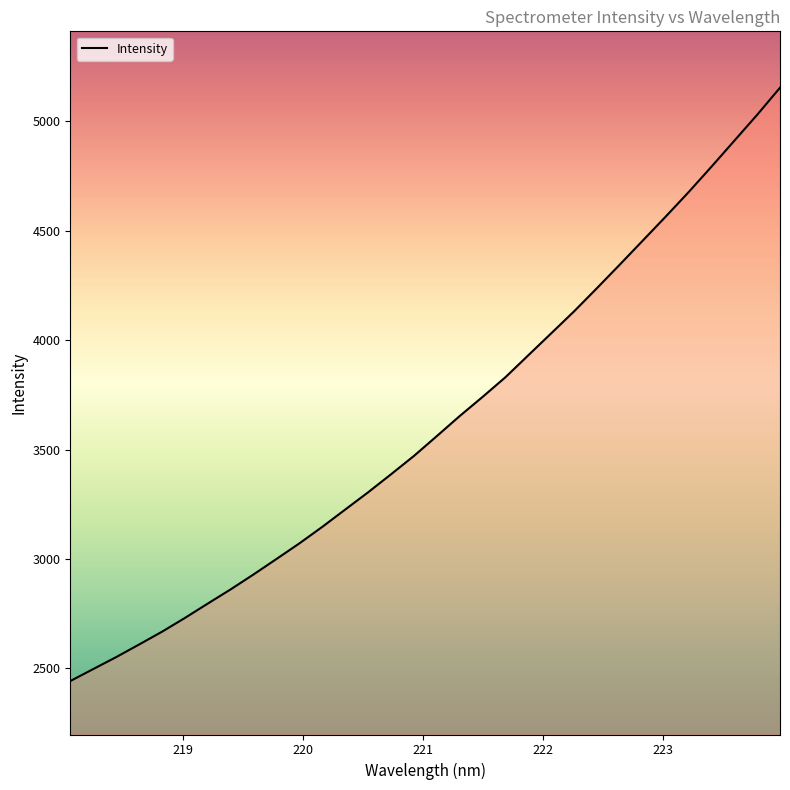

What is the maximum value shown in the chart?

5153.0